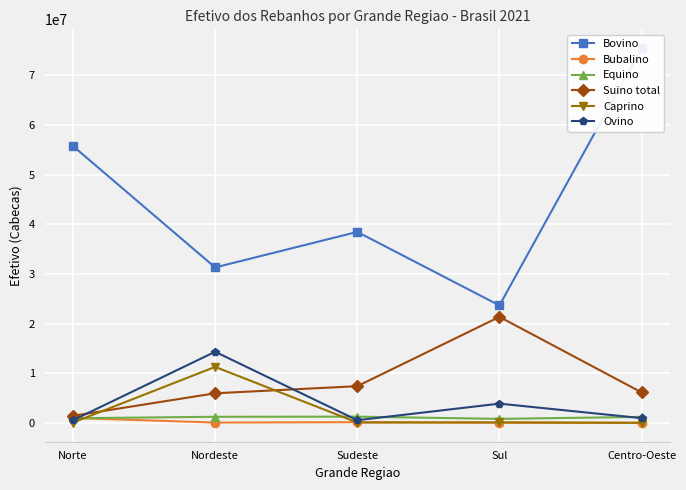

After their last crossing, which series has the higher values: Suino total or Caprino?

Suino total